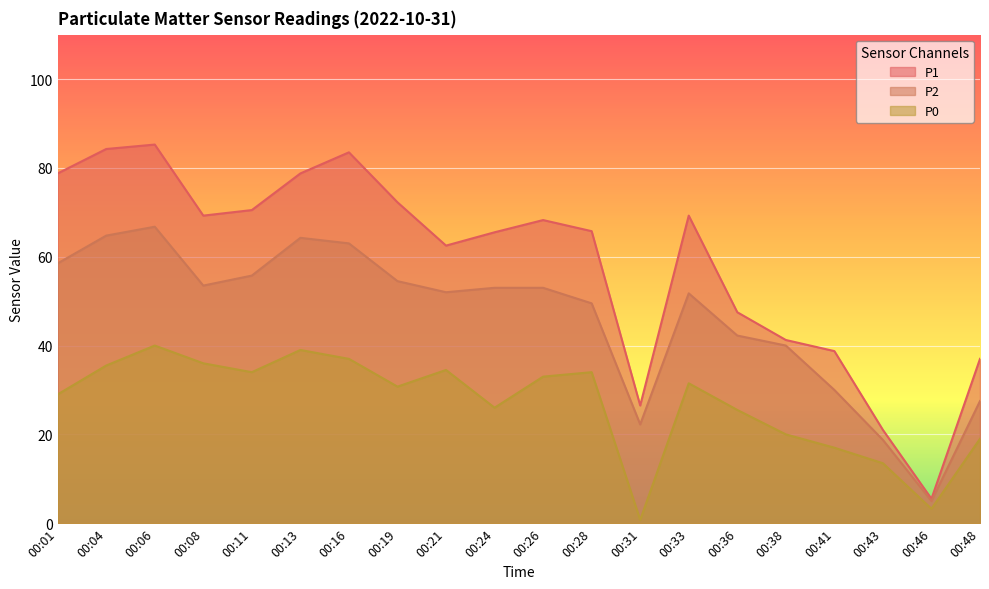

Where is the first local minimum for P2?

00:08